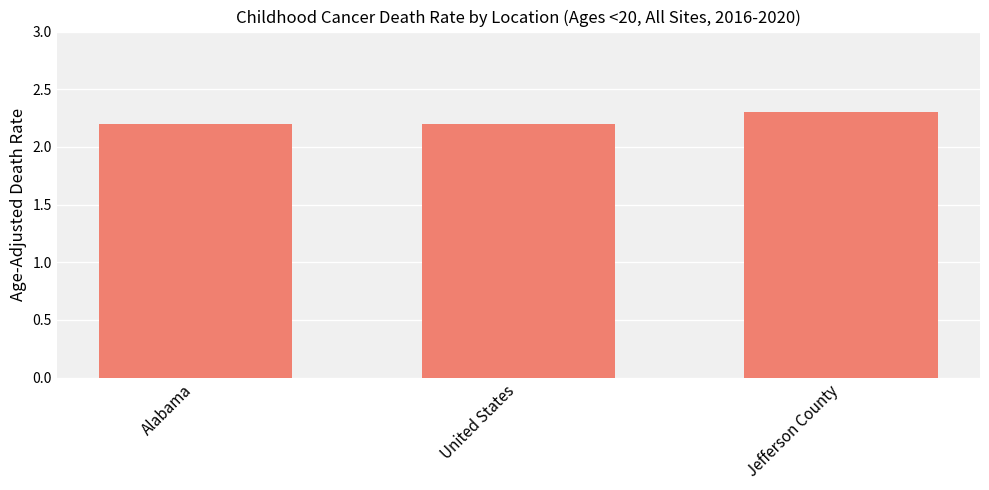

Reading right to left, extract all data points from this chart.

Jefferson County=2.3	United States=2.2	Alabama=2.2